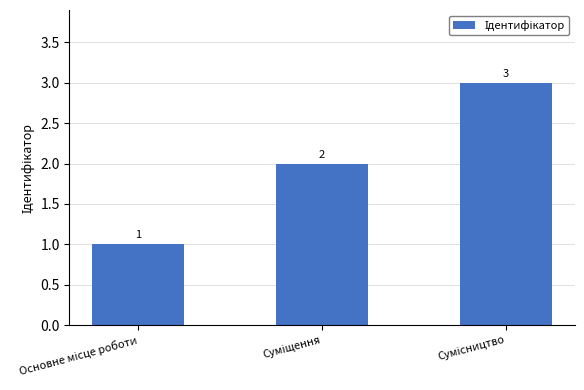

What is the sum of all values?

6